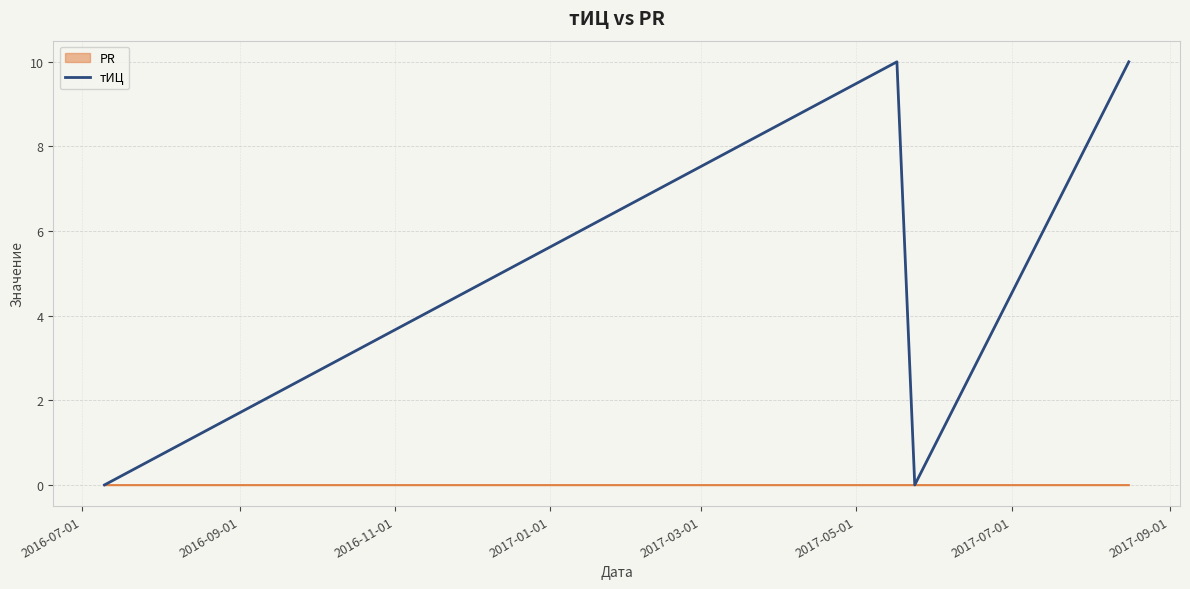

How many interior local valleys does the тИЦ series have?

1